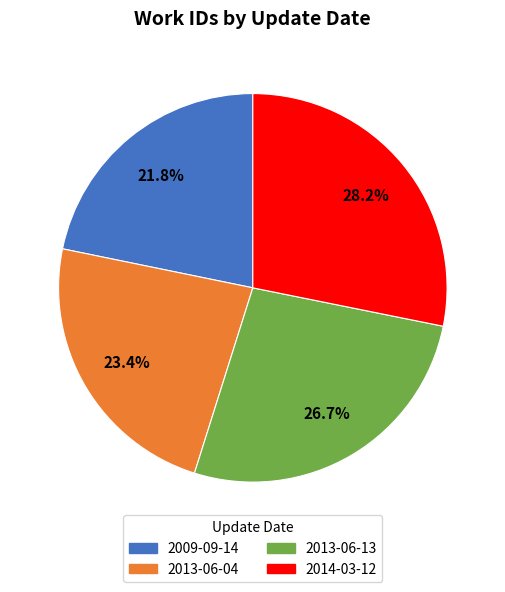

Is there a majority slice in this chart?

No